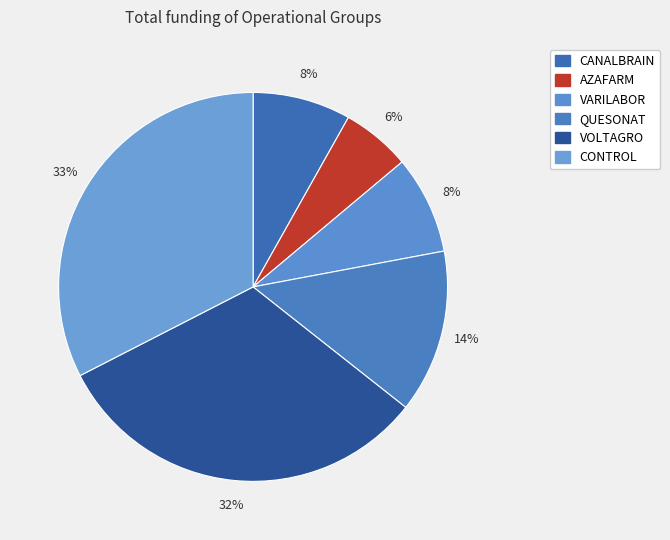

What is the smallest slice in the pie chart?

AZAFARM